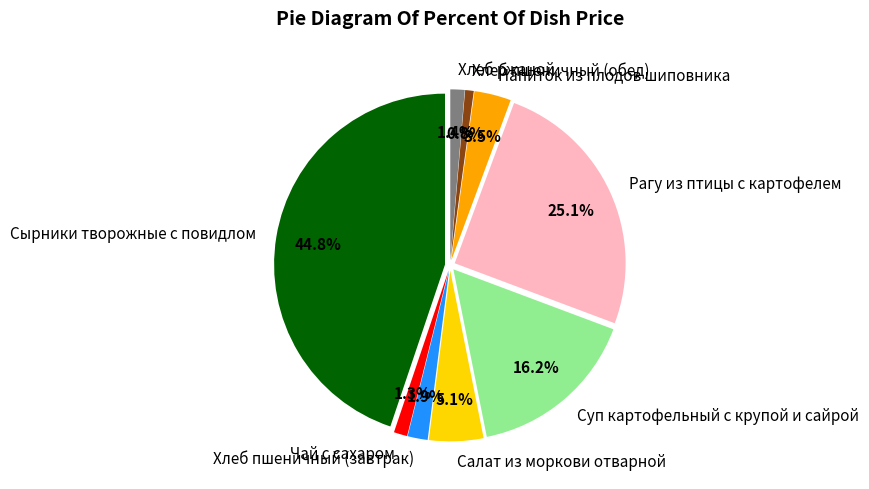

Which category has the smallest portion of the pie?

Хлеб пшеничный (обед)